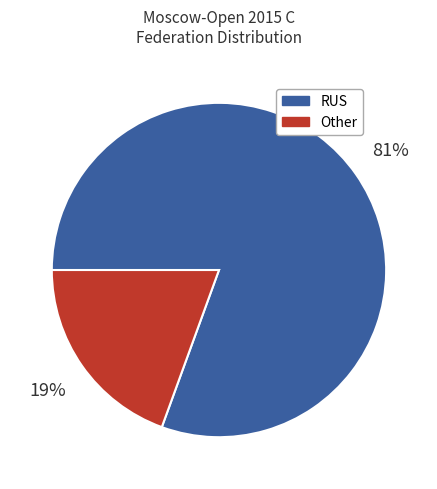

What is the smallest slice in the pie chart?

Other